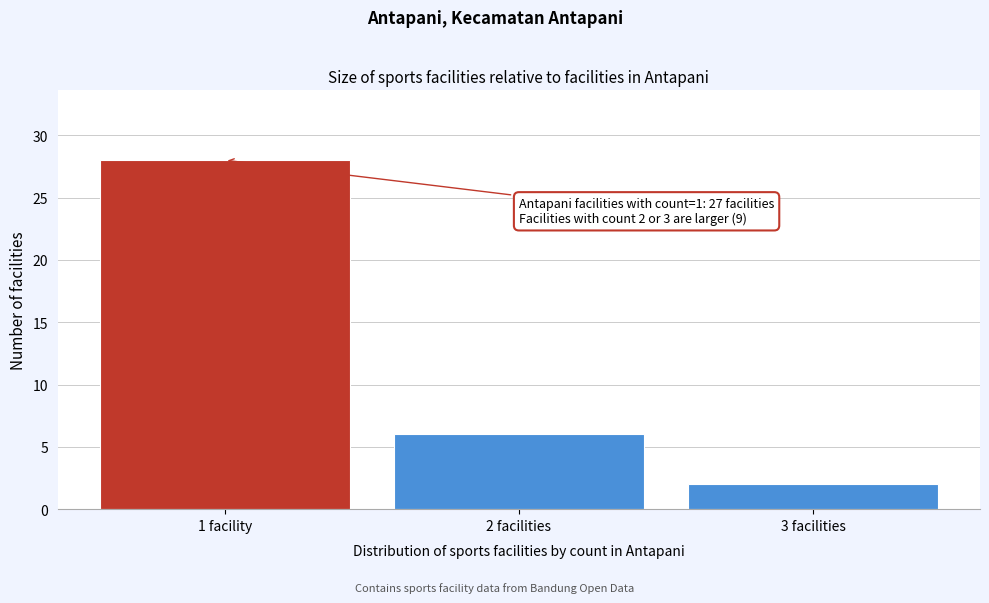

Reading right to left, what are all the values shown in this chart?

3 facilities=2	2 facilities=6	1 facility=28